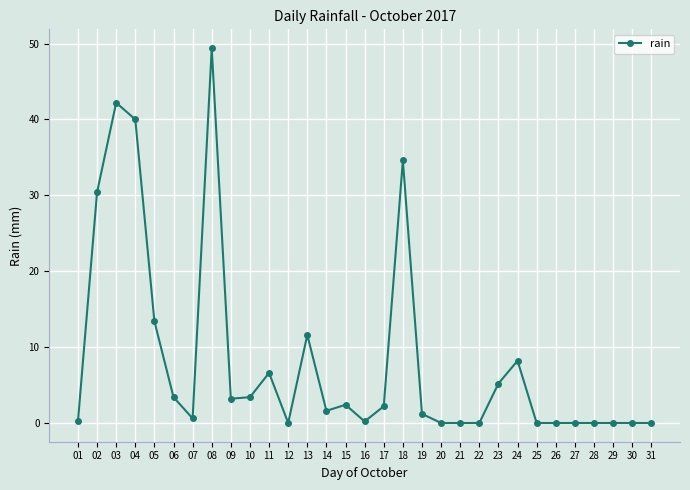

At which category does the chart reach its peak across all series?

08